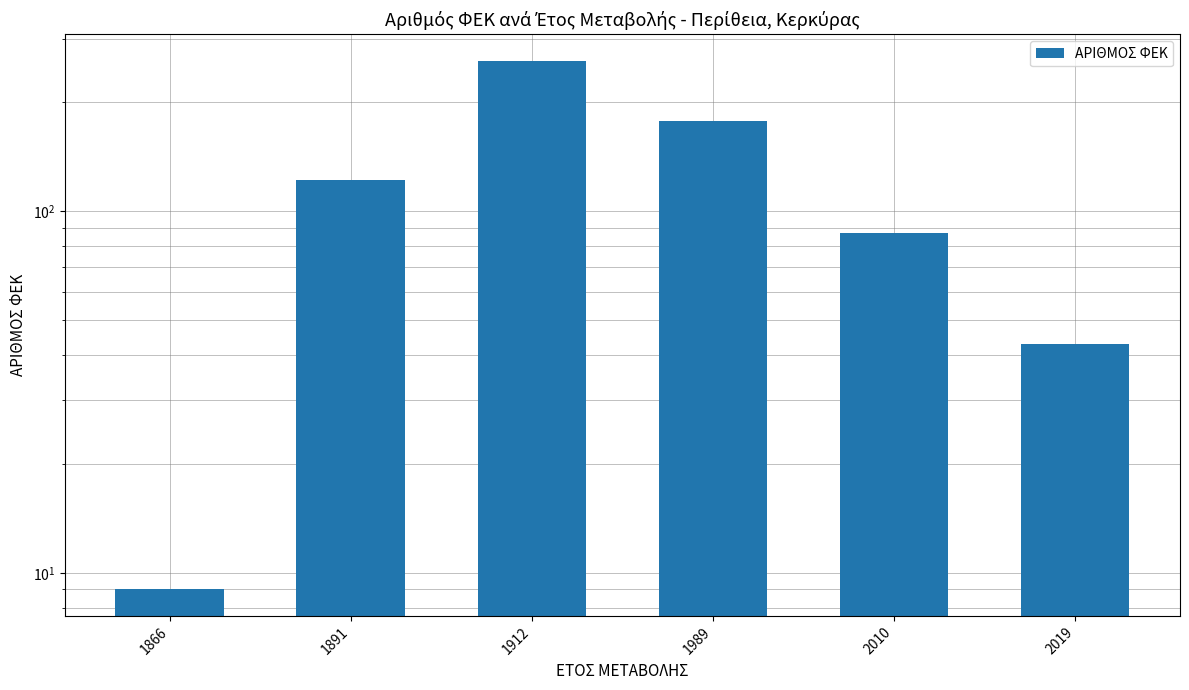

At which label is the value closest to 135?

1891